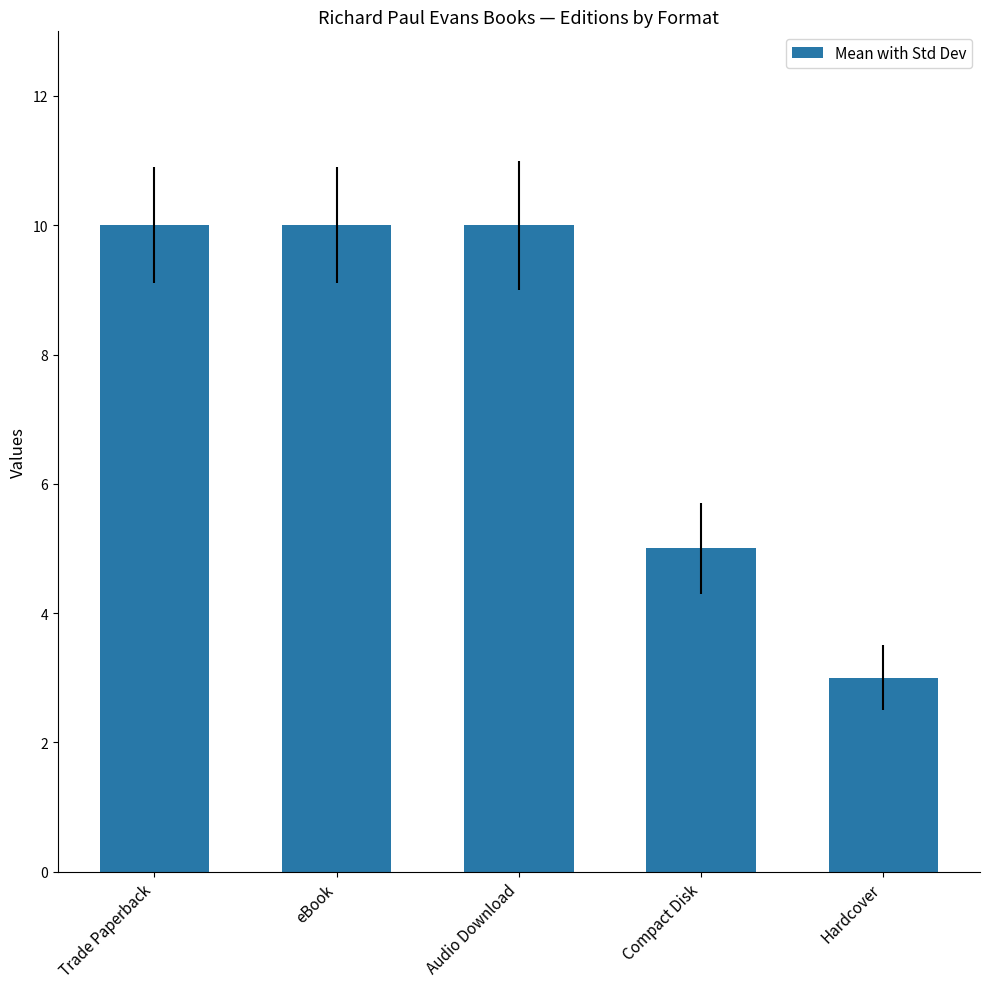

The chart shows a value of 5 at Hardcover. True or false?

False